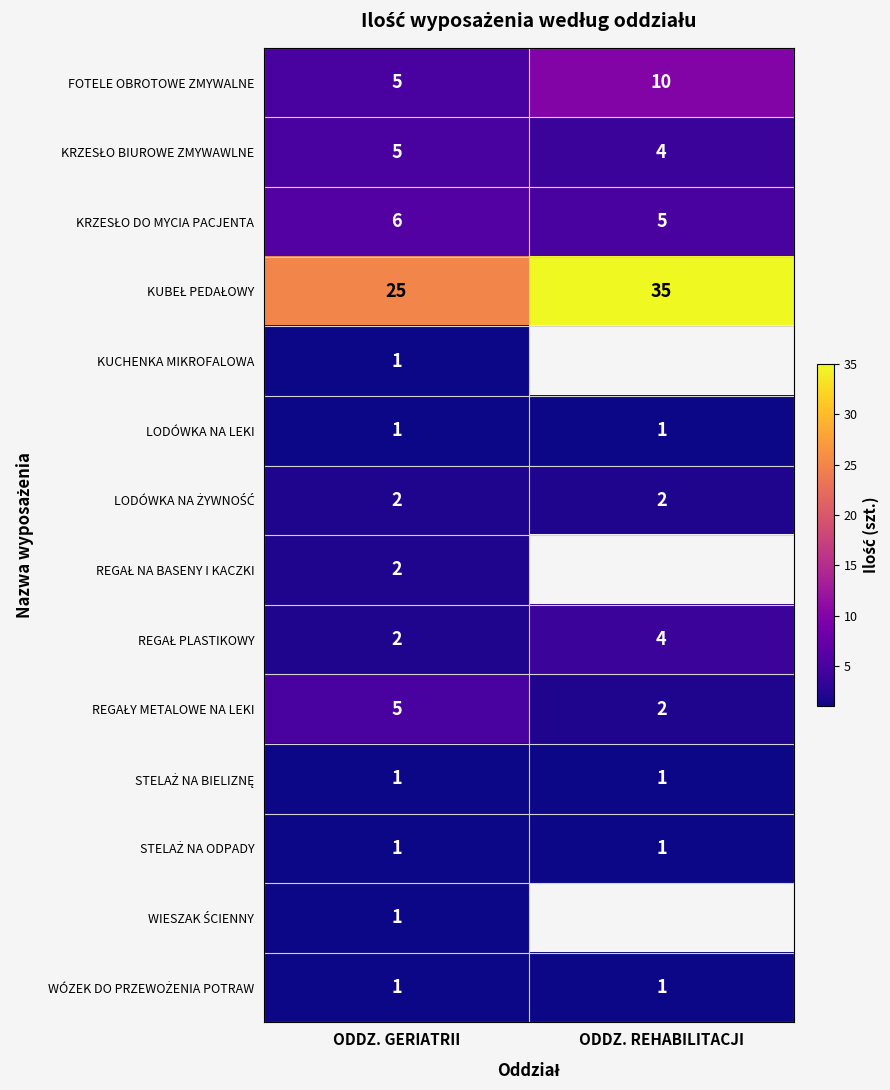

What is the total value across all series at ODDZ. GERIATRII?

58